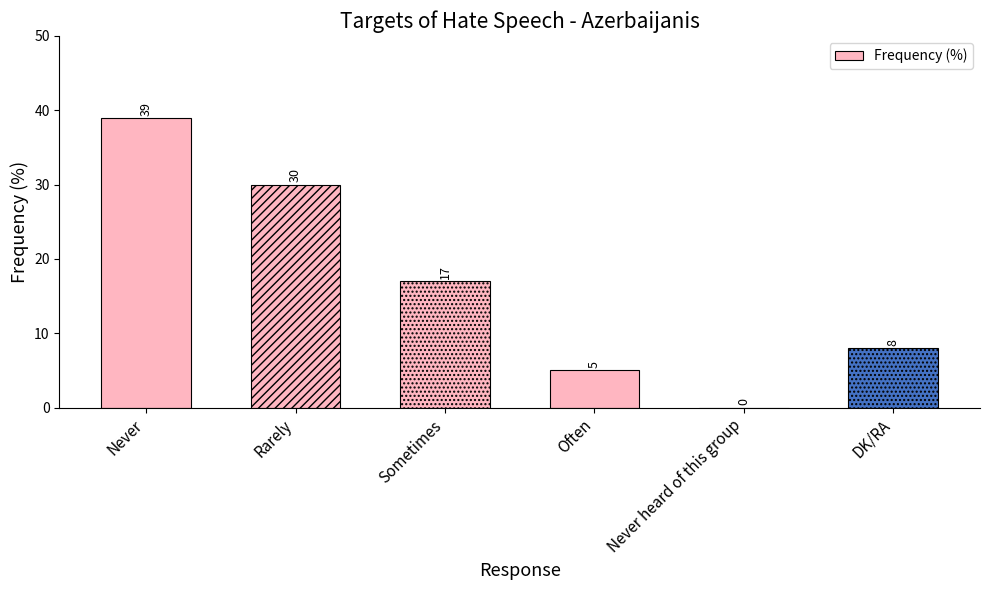

What is the sum of the values at Never and Never heard of this group?

39